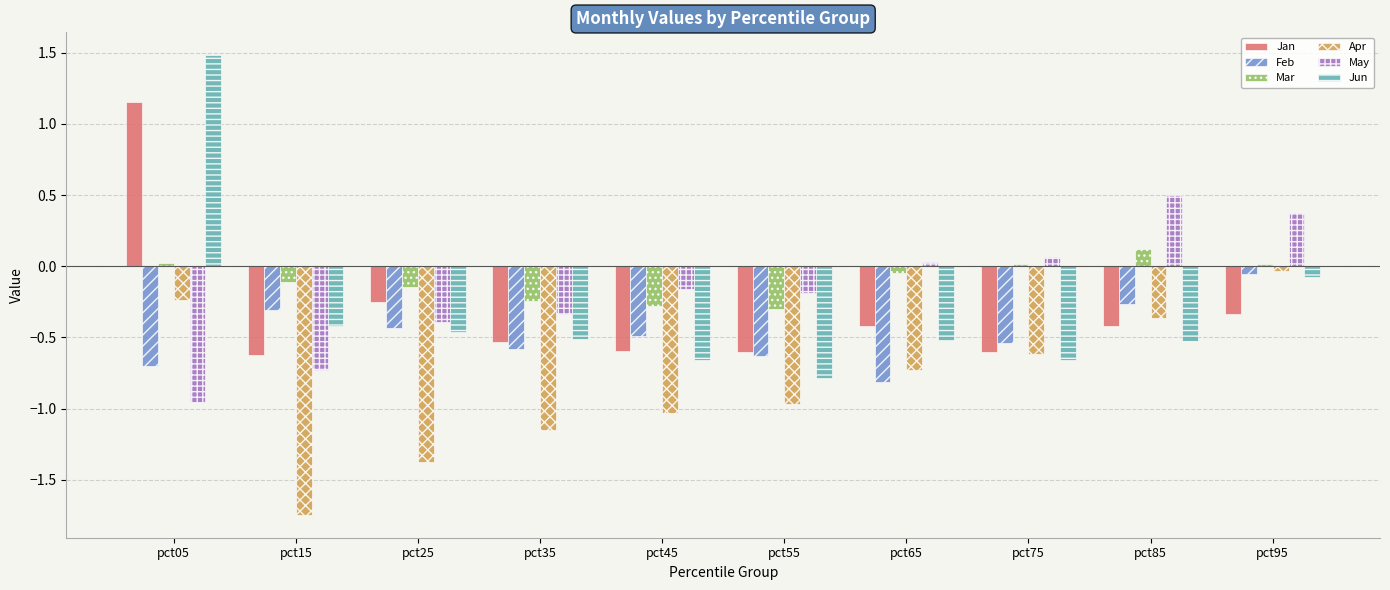

What are all the series names shown in the legend?

Jan, Feb, Mar, Apr, May, Jun